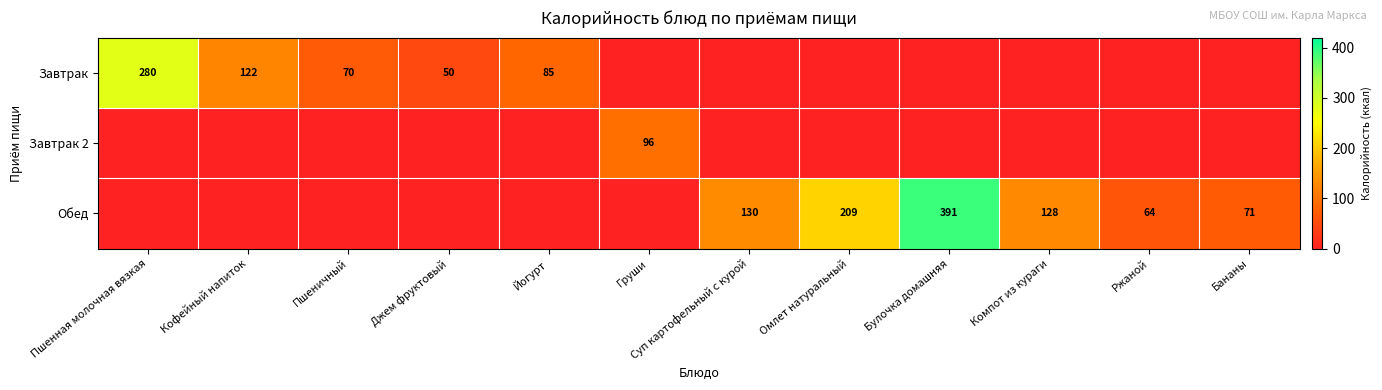

How many categories are shown in the chart?

12